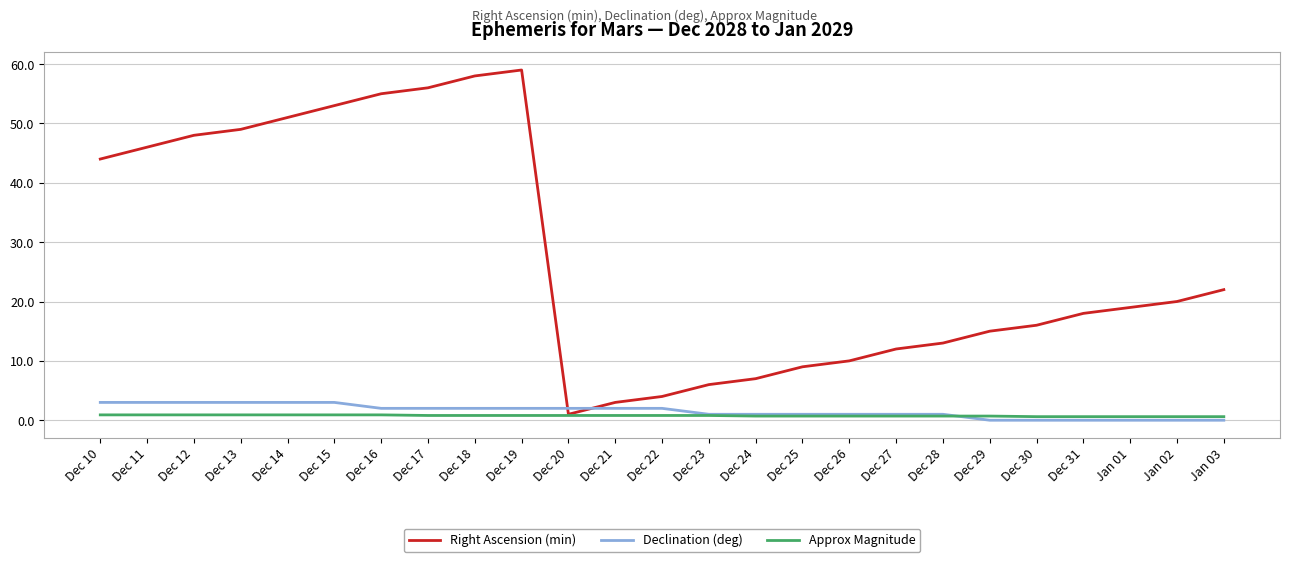

At which label does Right Ascension (min) first exceed 19?

Dec 10